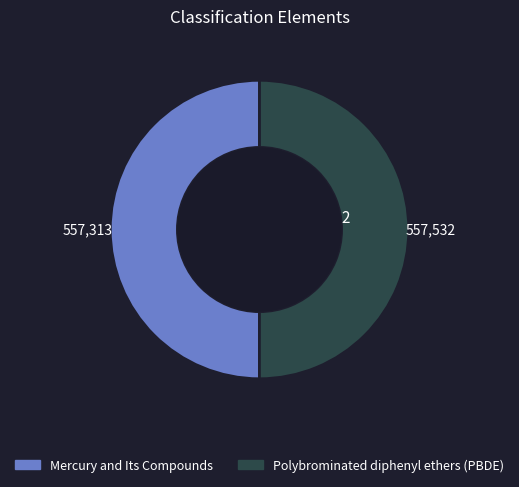

True or false: Polybrominated diphenyl ethers (PBDE) accounts for 62% of the total.

False